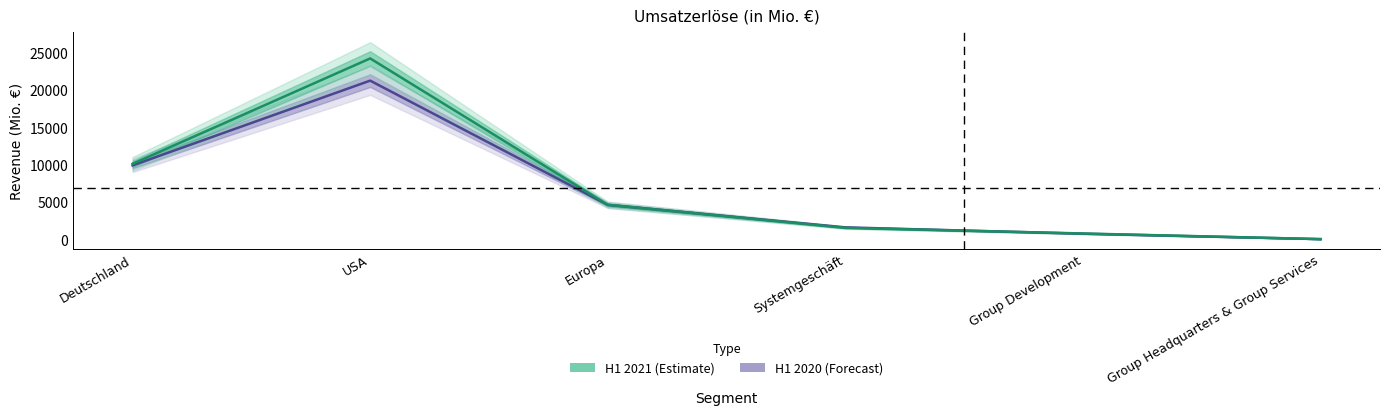

How many lines are shown in the chart?

2